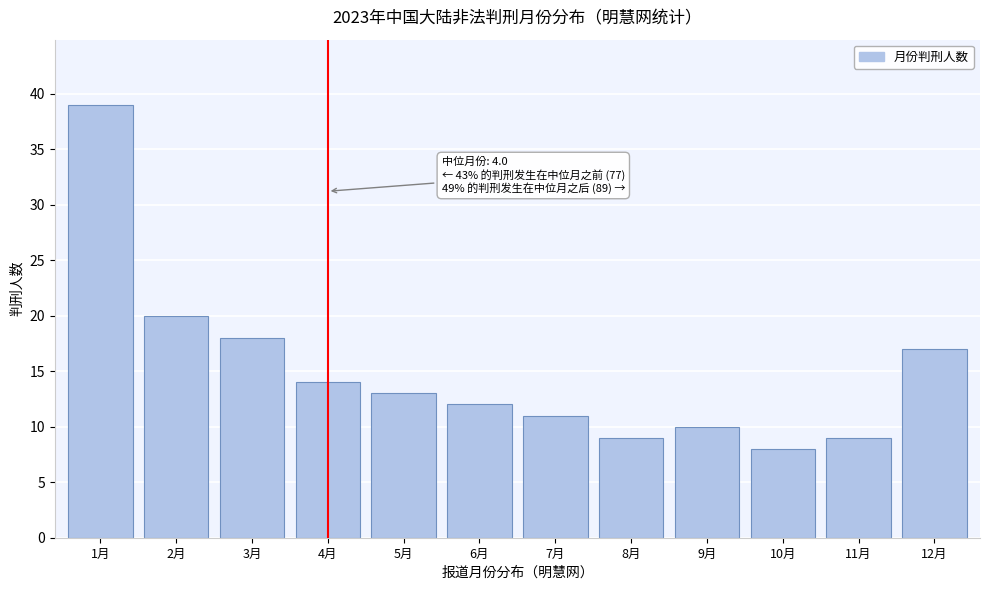

Reading left to right, what are all the values shown in this chart?

1月=39	2月=20	3月=18	4月=14	5月=13	6月=12	7月=11	8月=9	9月=10	10月=8	11月=9	12月=17